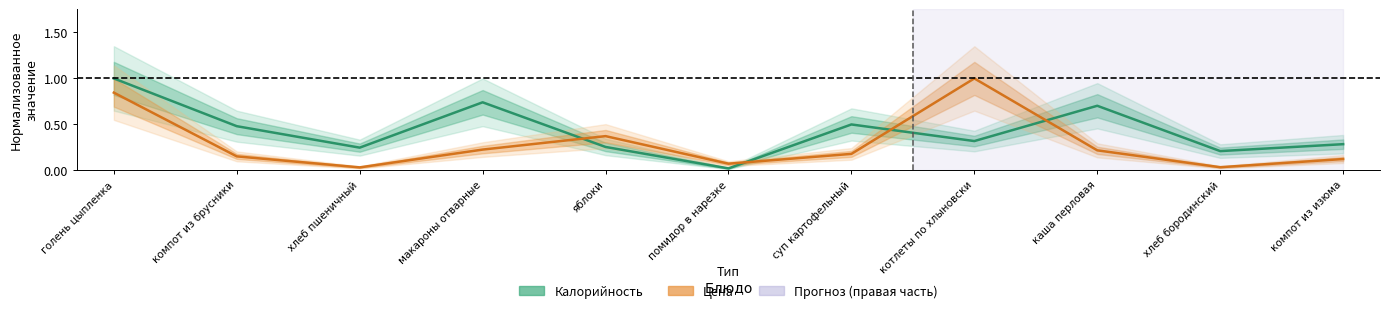

In Цена, how many points are higher than both neighbors (excluding endpoints)?

2